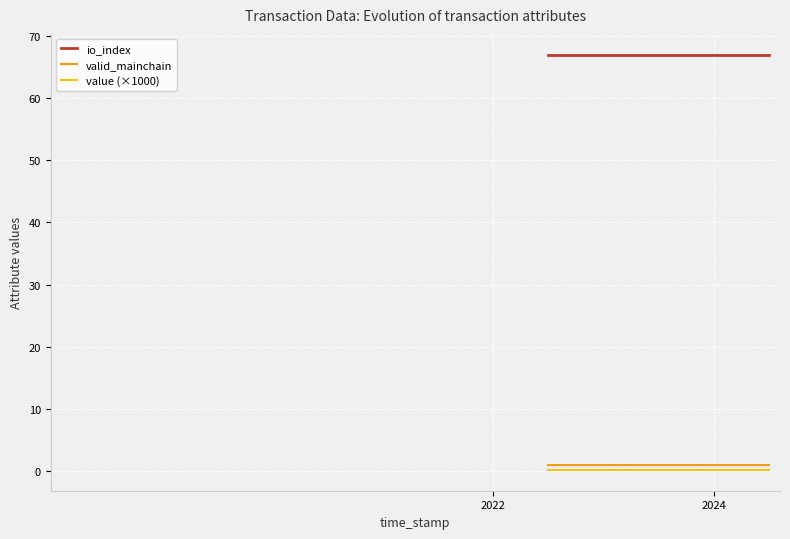

True or false: valid_mainchain and io_index cross at least once.

False